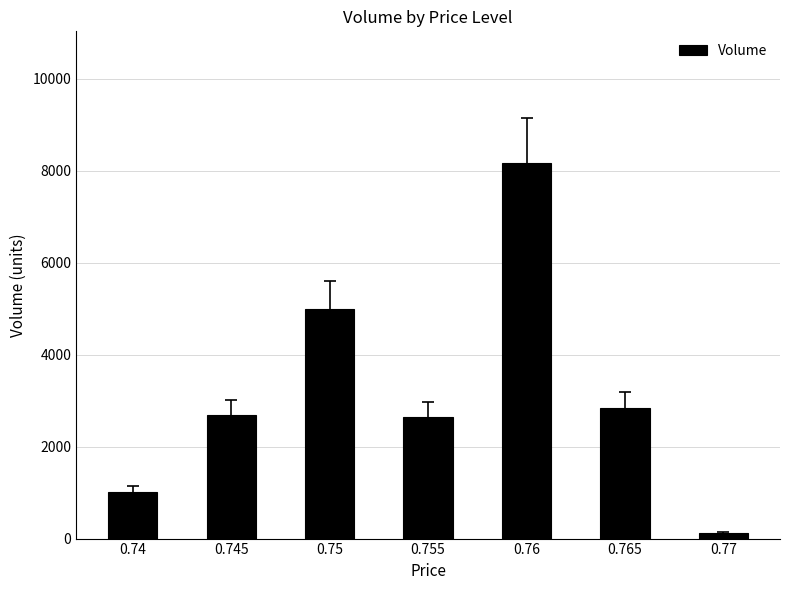

Where is the data nearest to the value 4146?

0.75